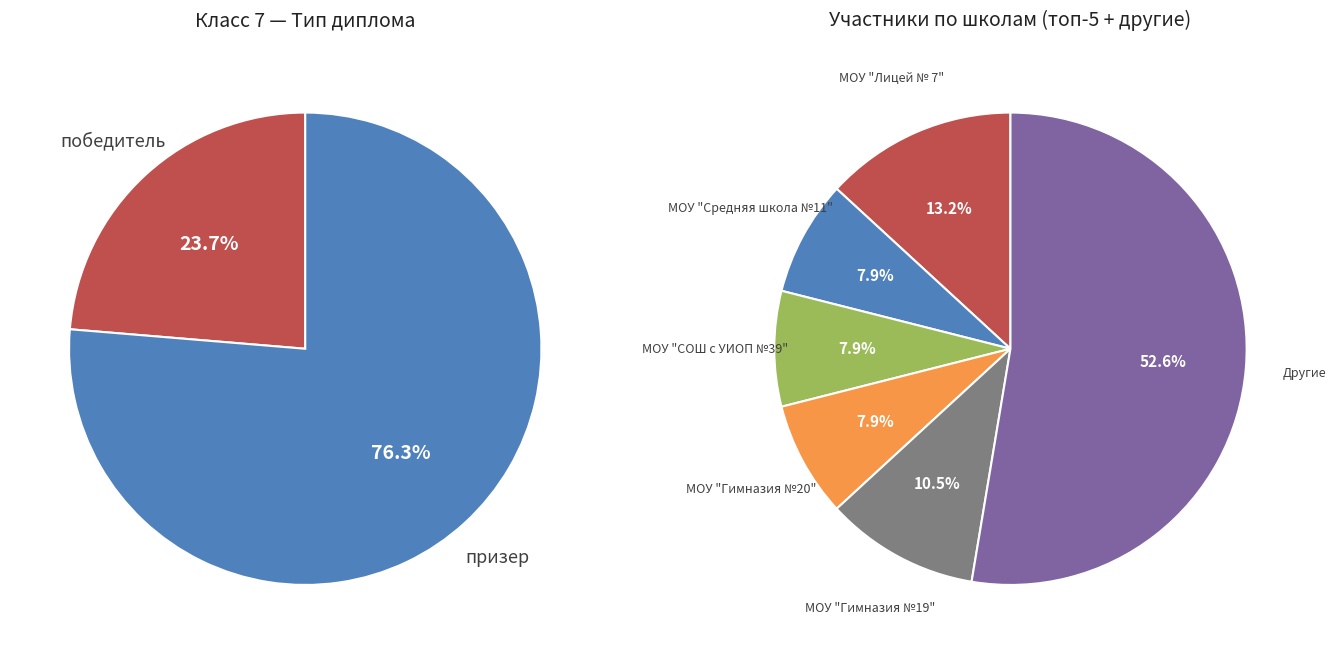

To the nearest percent, what percentage of the pie is призер?

76%